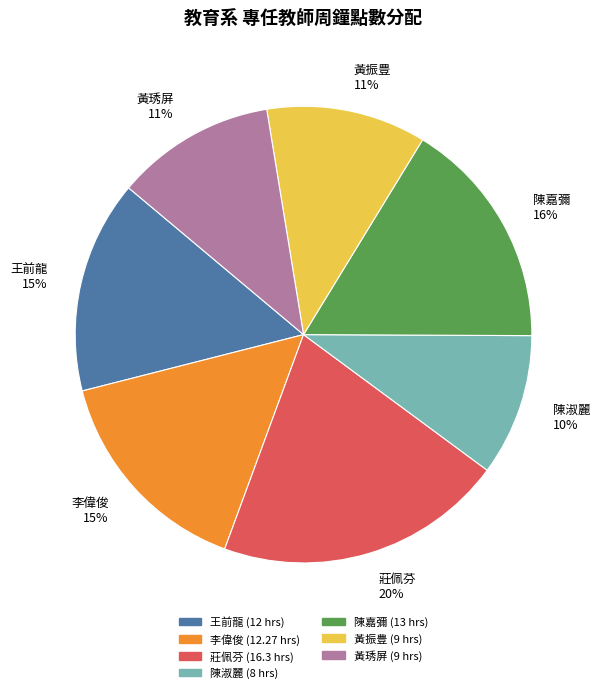

To the nearest percent, what is the difference between the largest and smallest slice percentages?

10%